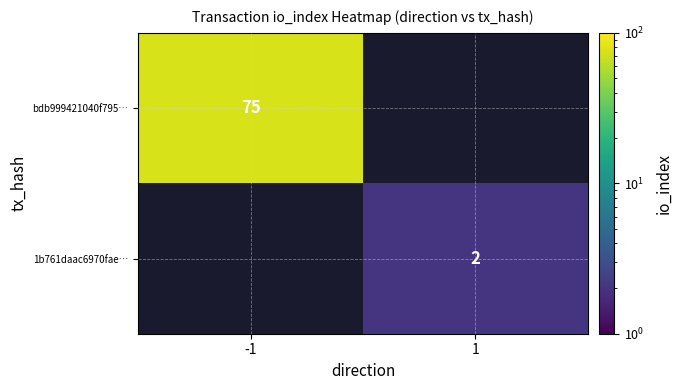

Is it true that bdb999421040f795… equals 75 at -1?

True